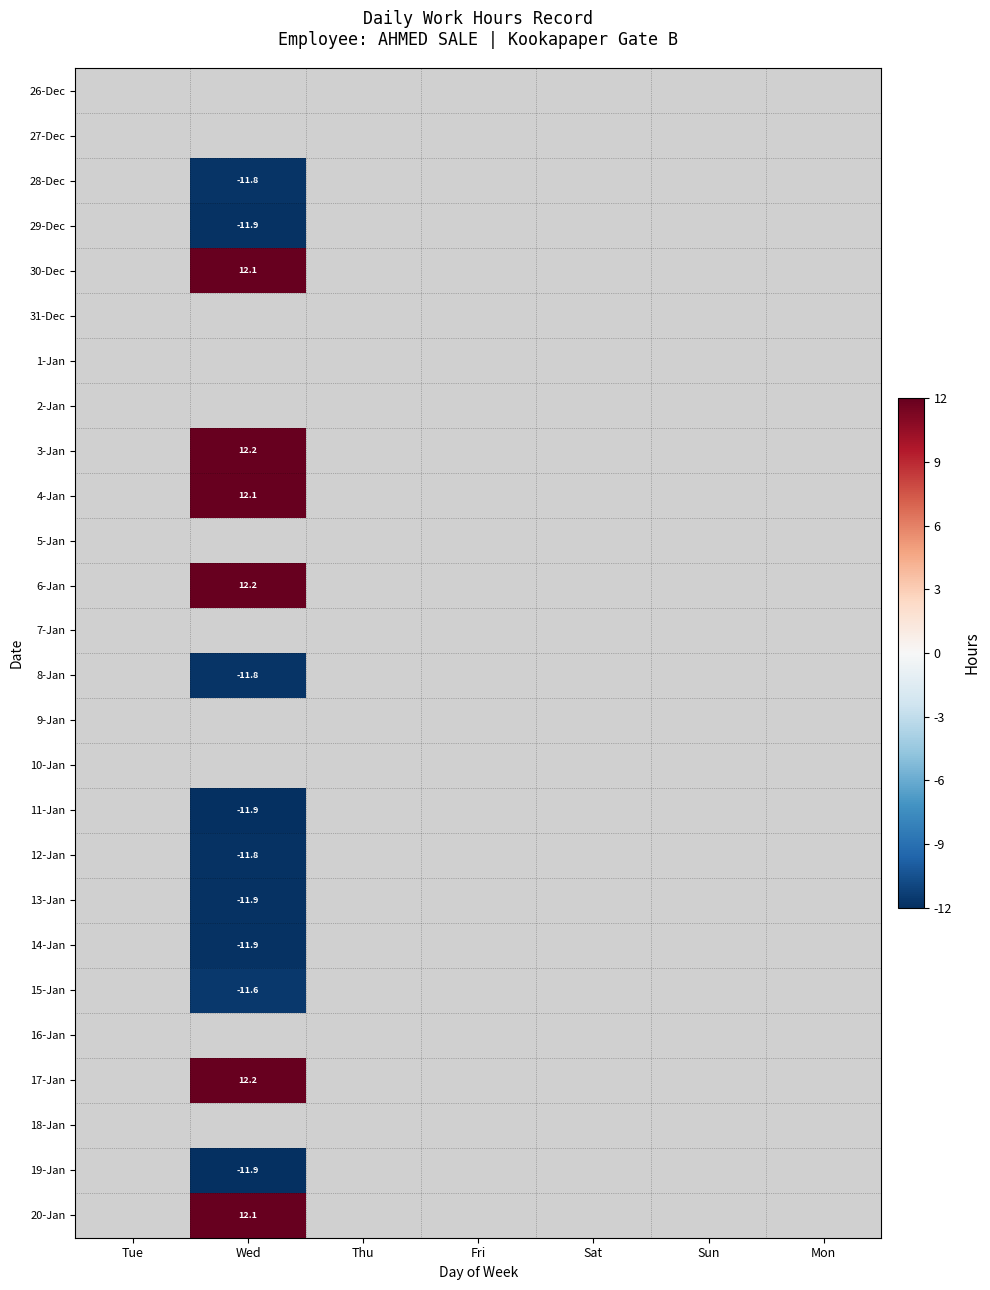

What is the sum of all 15-Jan values?

-11.6